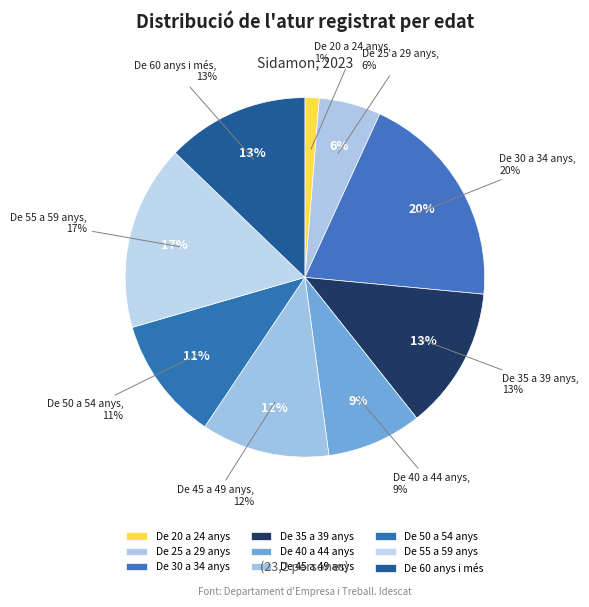

How many slices are in this pie chart?

9